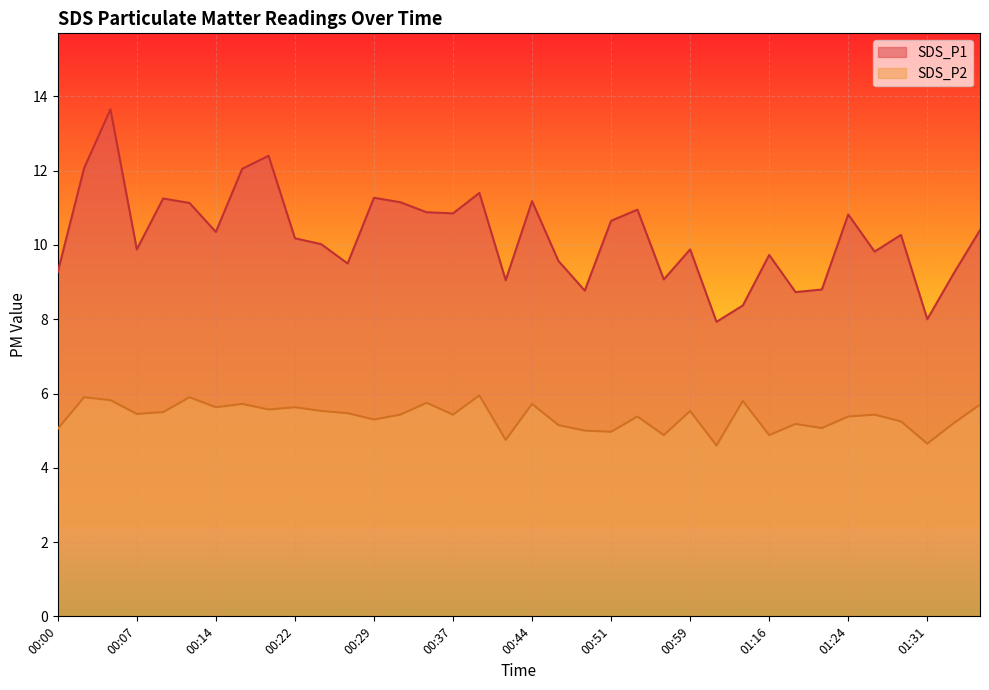

Is it true that SDS_P2 equals 4.7 at 01:31?

True